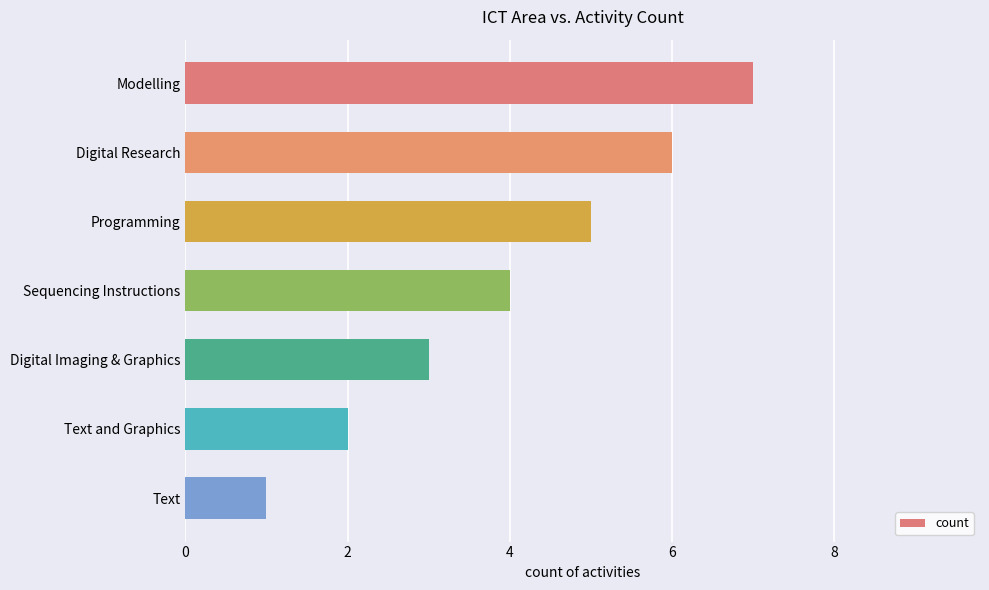

List the labels in order of value, smallest first.

Text, Text and Graphics, Digital Imaging & Graphics, Sequencing Instructions, Programming, Digital Research, Modelling